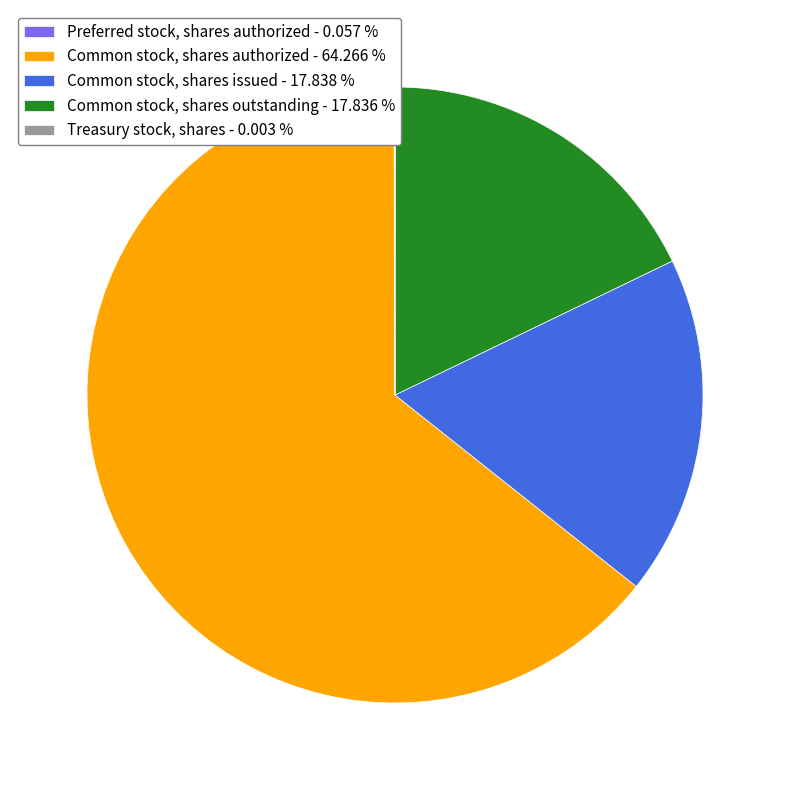

What is the largest slice in the pie chart?

Common stock, shares authorized - 64.266 %